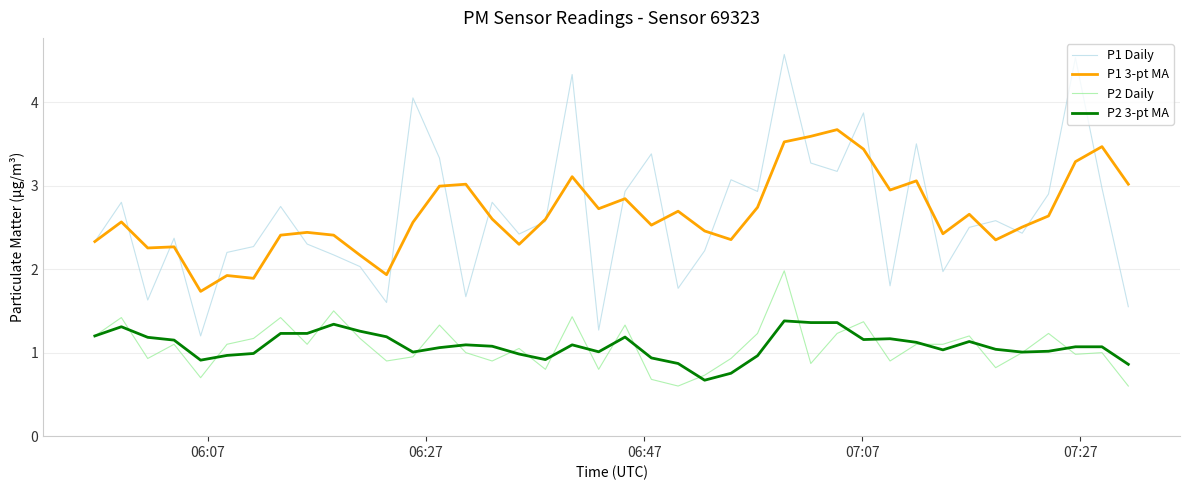

True or false: P1 Daily and P2 3-pt MA intersect in this chart.

False